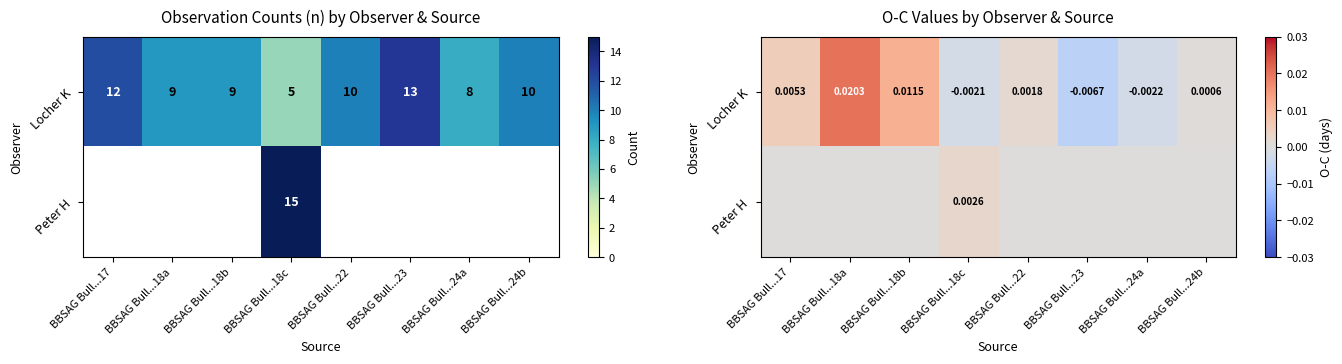

Between BBSAG Bull...22 and BBSAG Bull...24b, which series saw the biggest shift?

Locher K